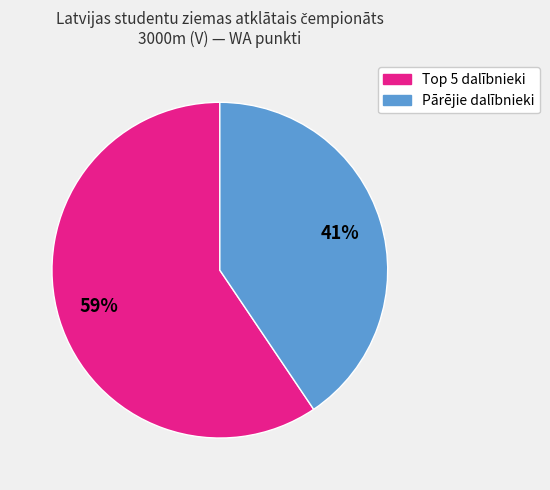

How many segments does this pie chart have?

2